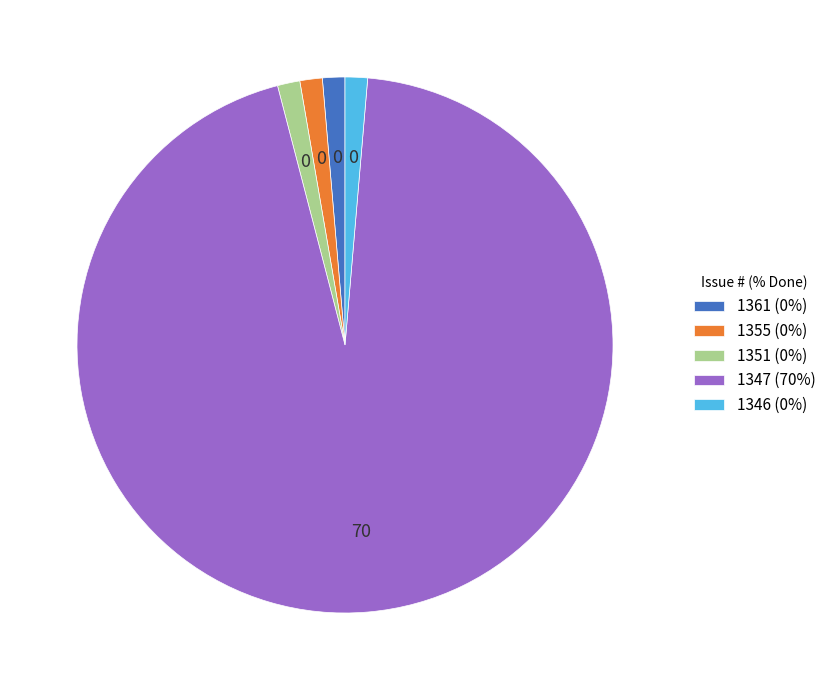

Approximately how many times larger is the value at 1346 (0%) compared to 1351 (0%)?

1.0